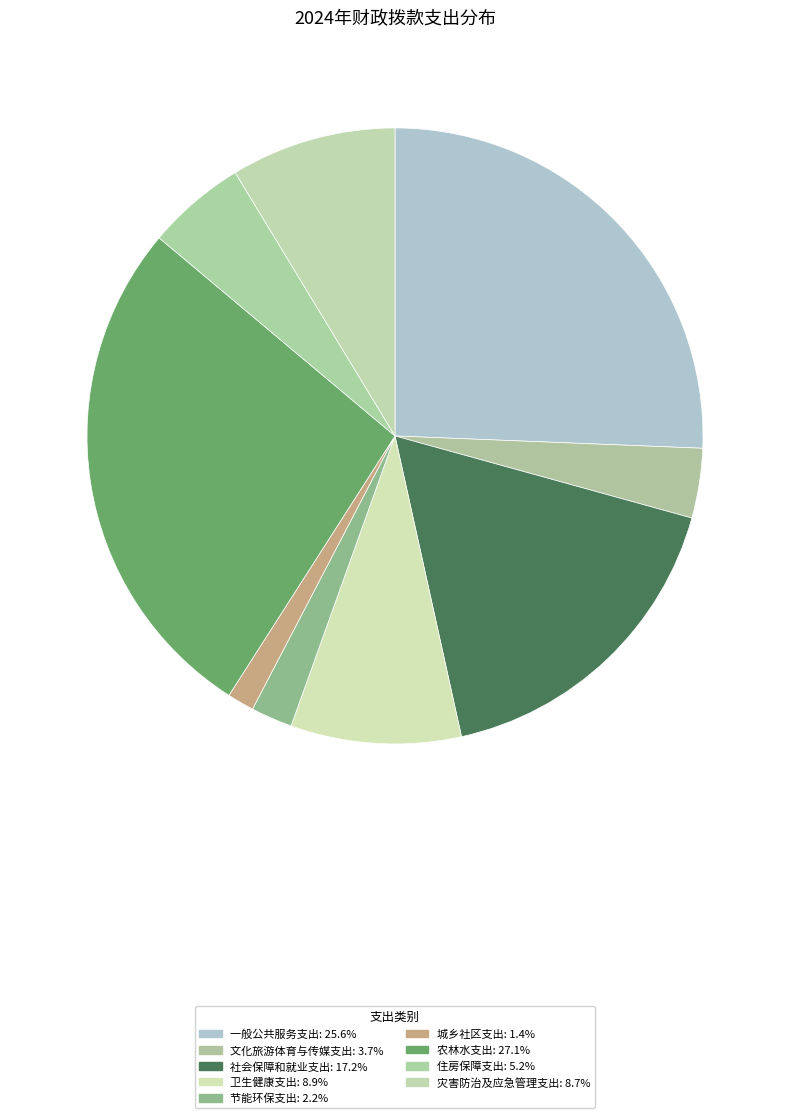

What percentage is the 卫生健康支出 slice, to the nearest percent?

9%